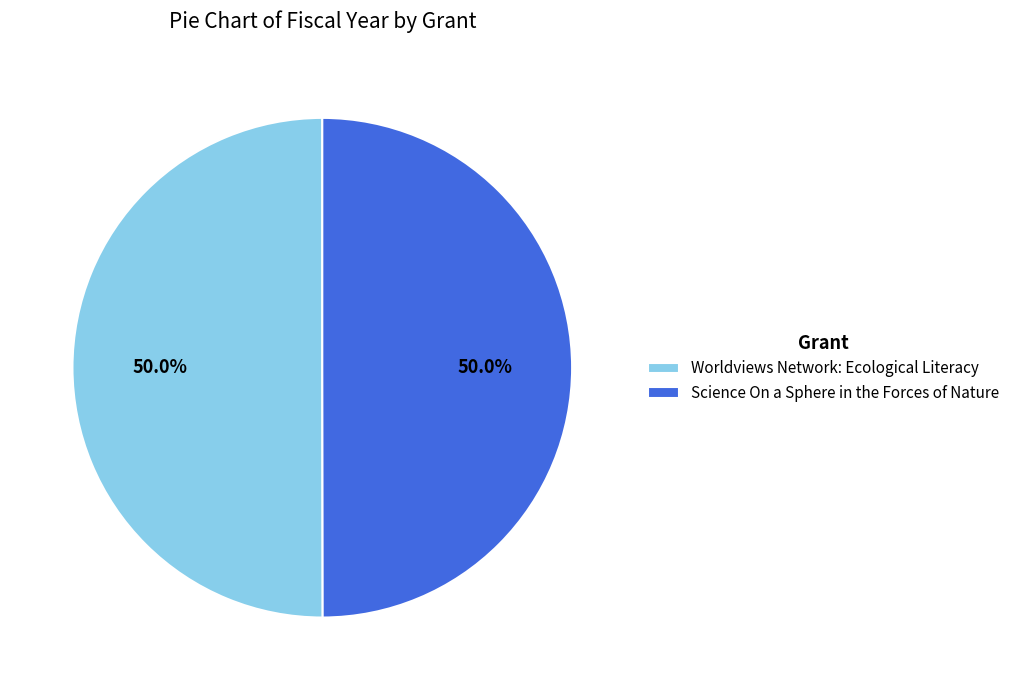

Combined, do Science On a Sphere in the Forces of Nature and Worldviews Network: Ecological Literacy account for over 50%?

Yes